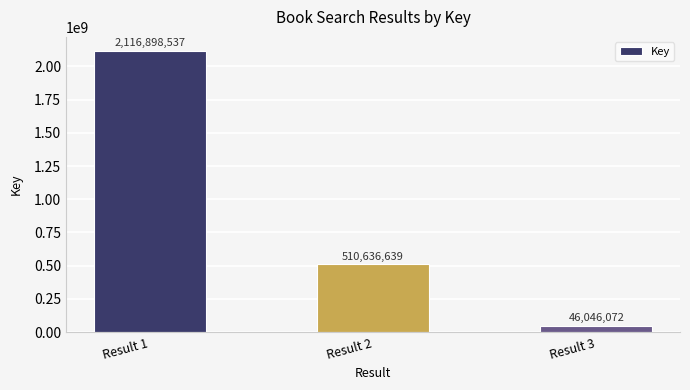

Does the chart contain stacked bars?

No